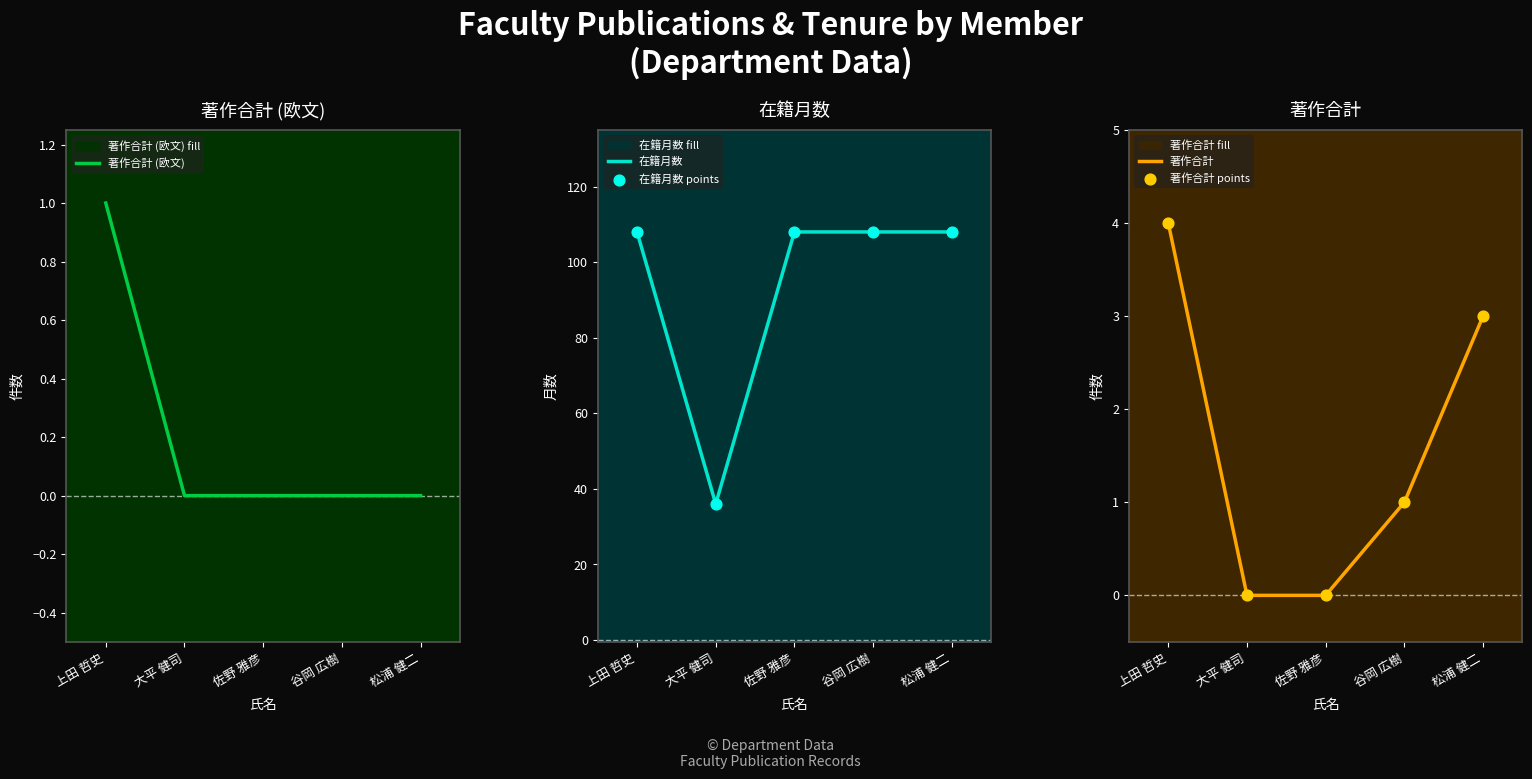

Which series reaches the maximum Y coordinate?

在籍月数